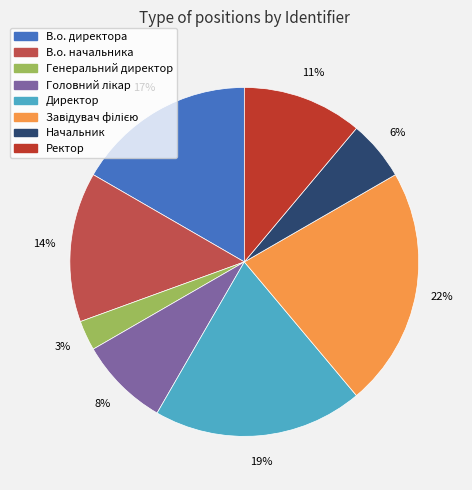

Which slice is the smallest?

Генеральний директор